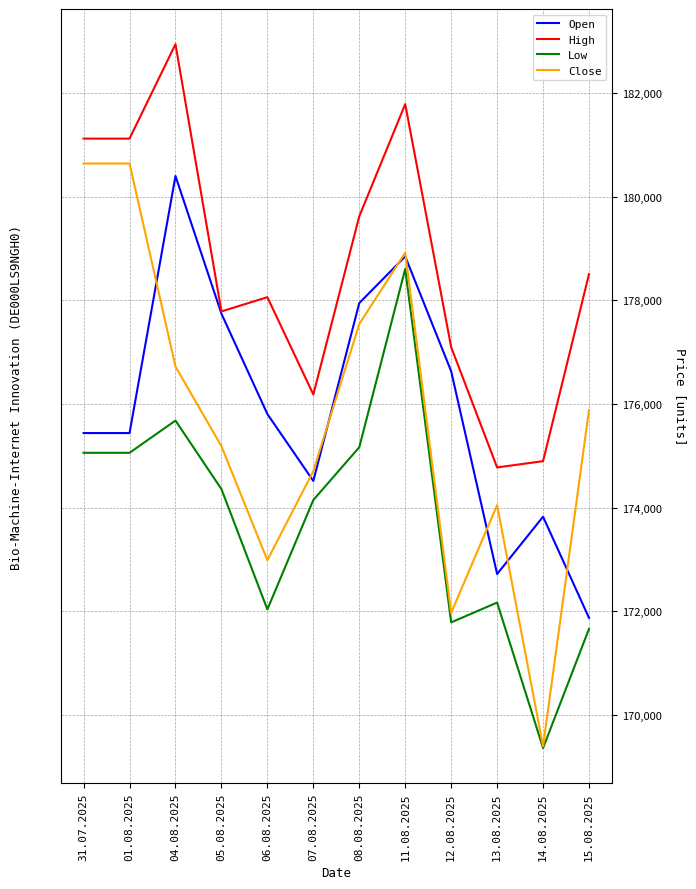

Between 06.08.2025 and 11.08.2025, which series saw the biggest shift?

Low